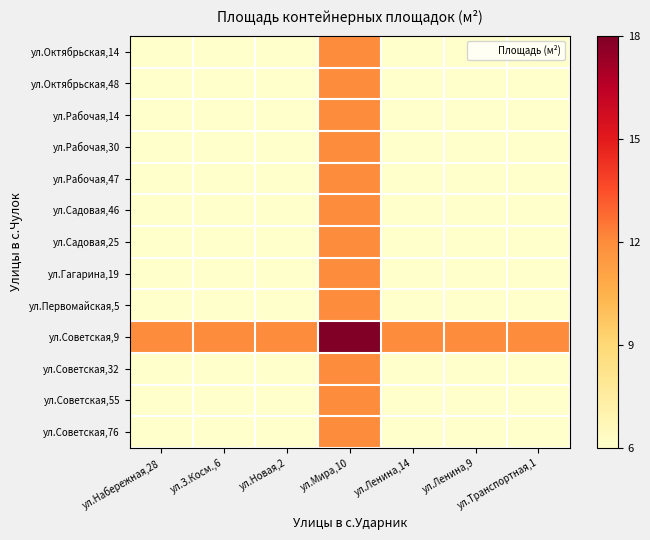

Which series has the largest total across all categories?

ул.Советская,9